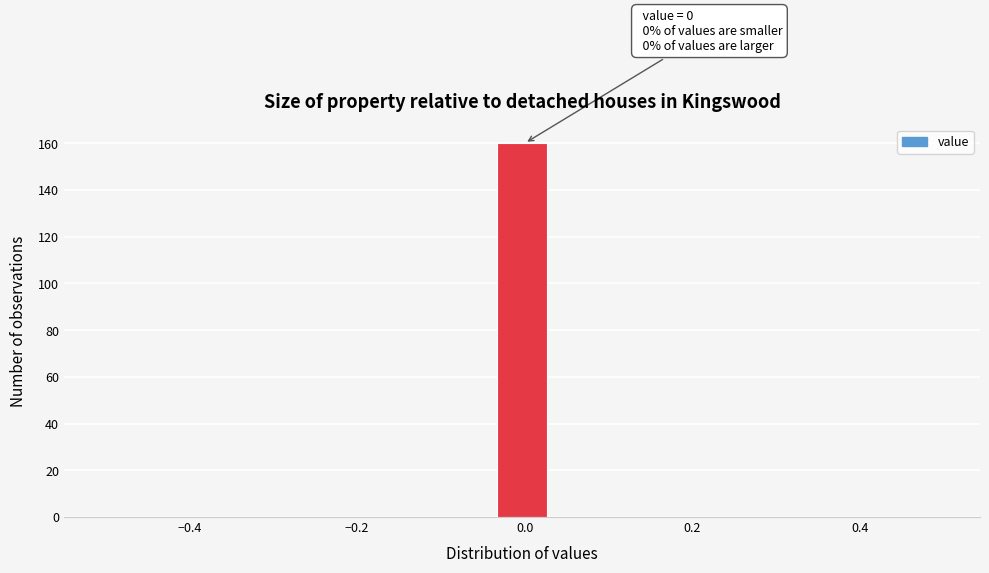

Around what value on the x-axis is the tallest bar? Give the approximate position of its centre, as read against the axis.

0.00